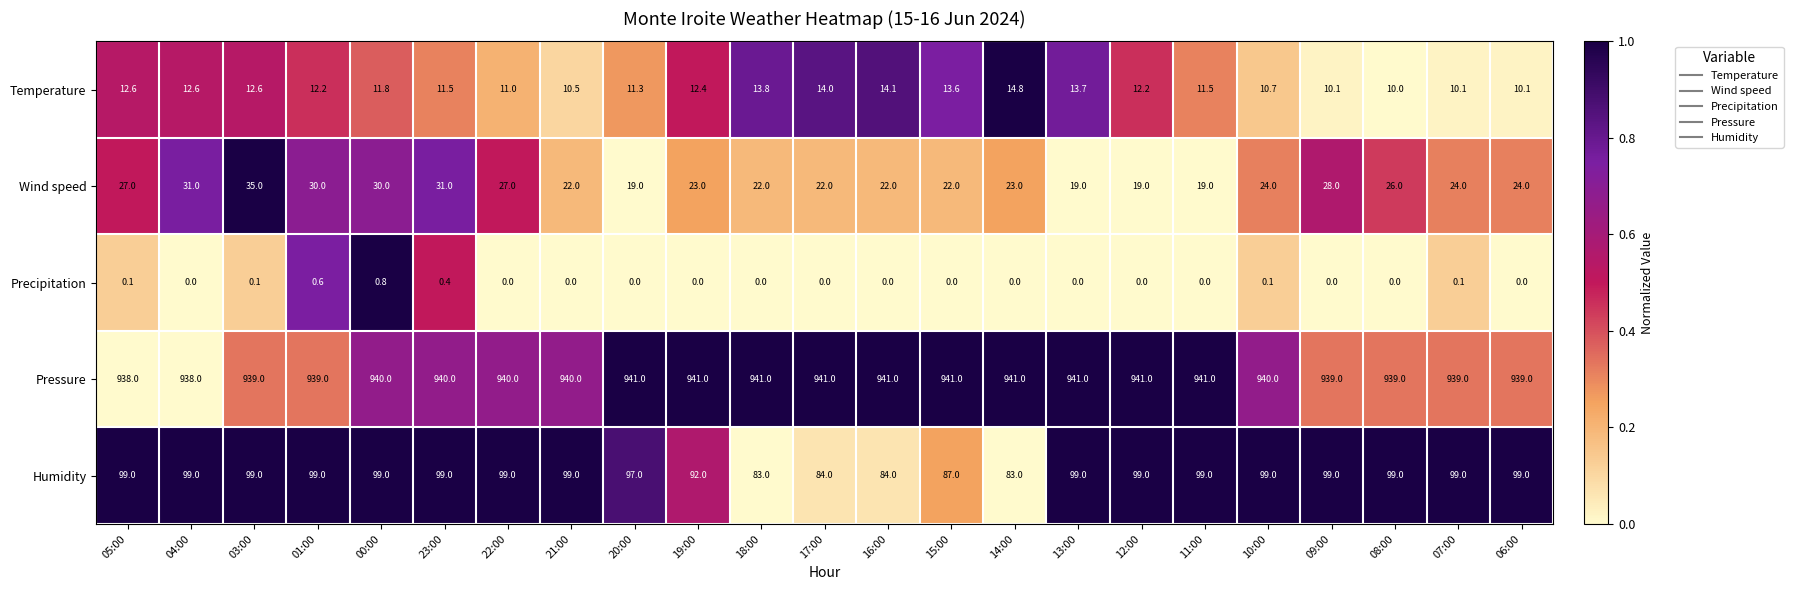

What is the maximum value for Precipitation?

0.8